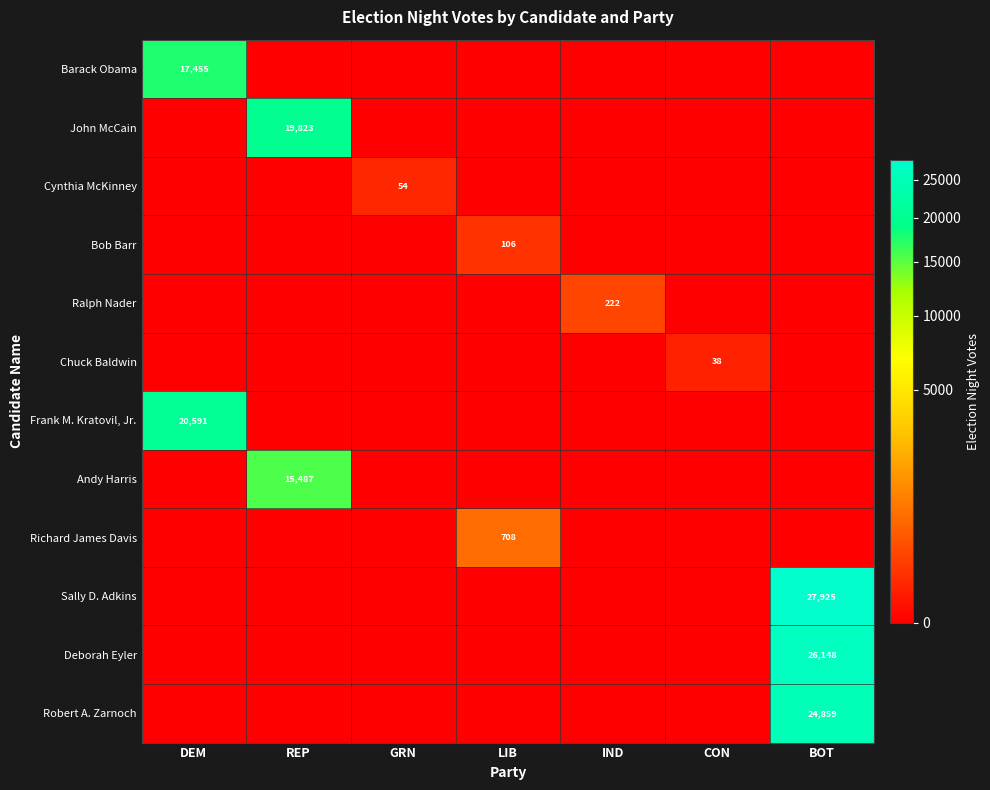

List the labels in order of Chuck Baldwin value, smallest first.

DEM, REP, GRN, LIB, IND, BOT, CON